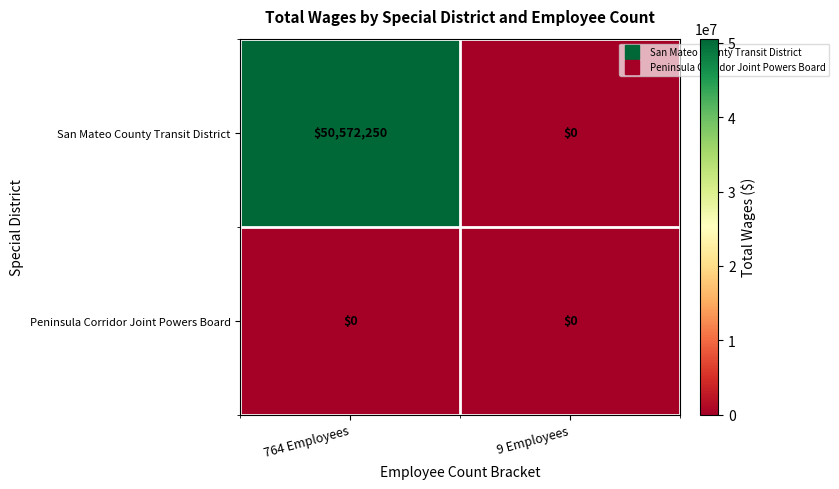

What is the difference between the San Mateo County Transit District values at 764 Employees and 9 Employees?

50572250